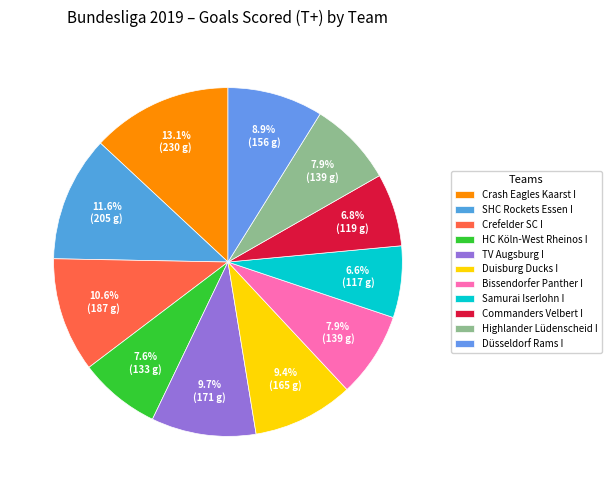

Between Commanders Velbert I and Crefelder SC I, which is larger?

Crefelder SC I